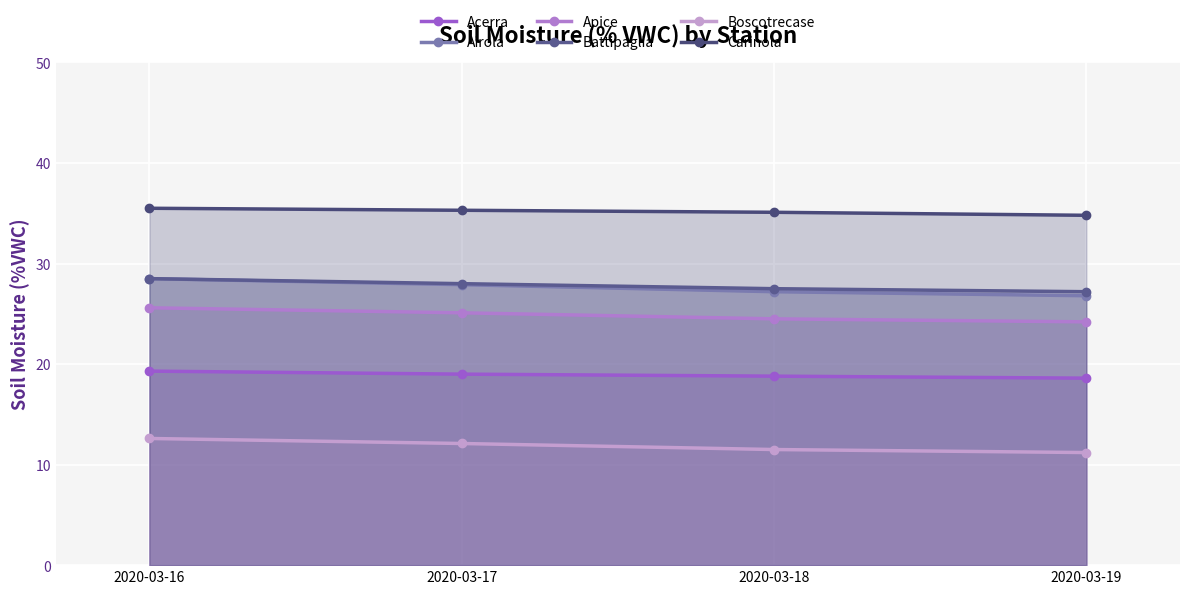

Reading left to right, transcribe all the data shown in this chart.

Acerra: 2020-03-16=19.3	2020-03-17=19.0	2020-03-18=18.8	2020-03-19=18.6
Airola: 2020-03-16=28.5	2020-03-17=27.9	2020-03-18=27.2	2020-03-19=26.8
Apice: 2020-03-16=25.6	2020-03-17=25.1	2020-03-18=24.5	2020-03-19=24.2
Battipaglia: 2020-03-16=28.5	2020-03-17=28.0	2020-03-18=27.5	2020-03-19=27.2
Boscotrecase: 2020-03-16=12.6	2020-03-17=12.1	2020-03-18=11.5	2020-03-19=11.2
Carinola: 2020-03-16=35.5	2020-03-17=35.3	2020-03-18=35.1	2020-03-19=34.8